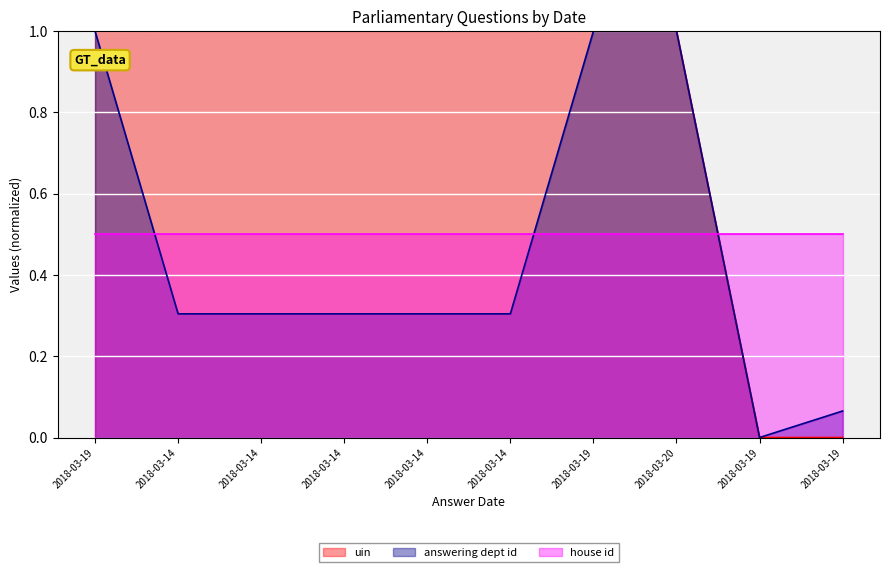

True or false: uin has more than 0 points higher than both neighbors.

True